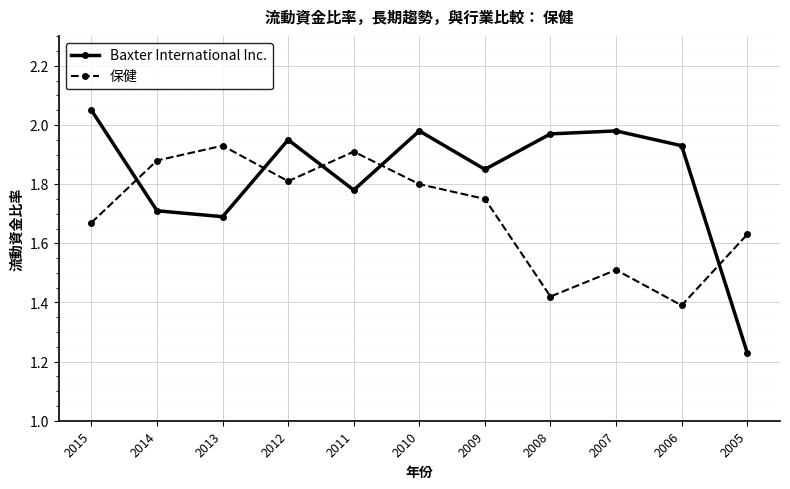

At which category does the chart reach its peak across all series?

2015